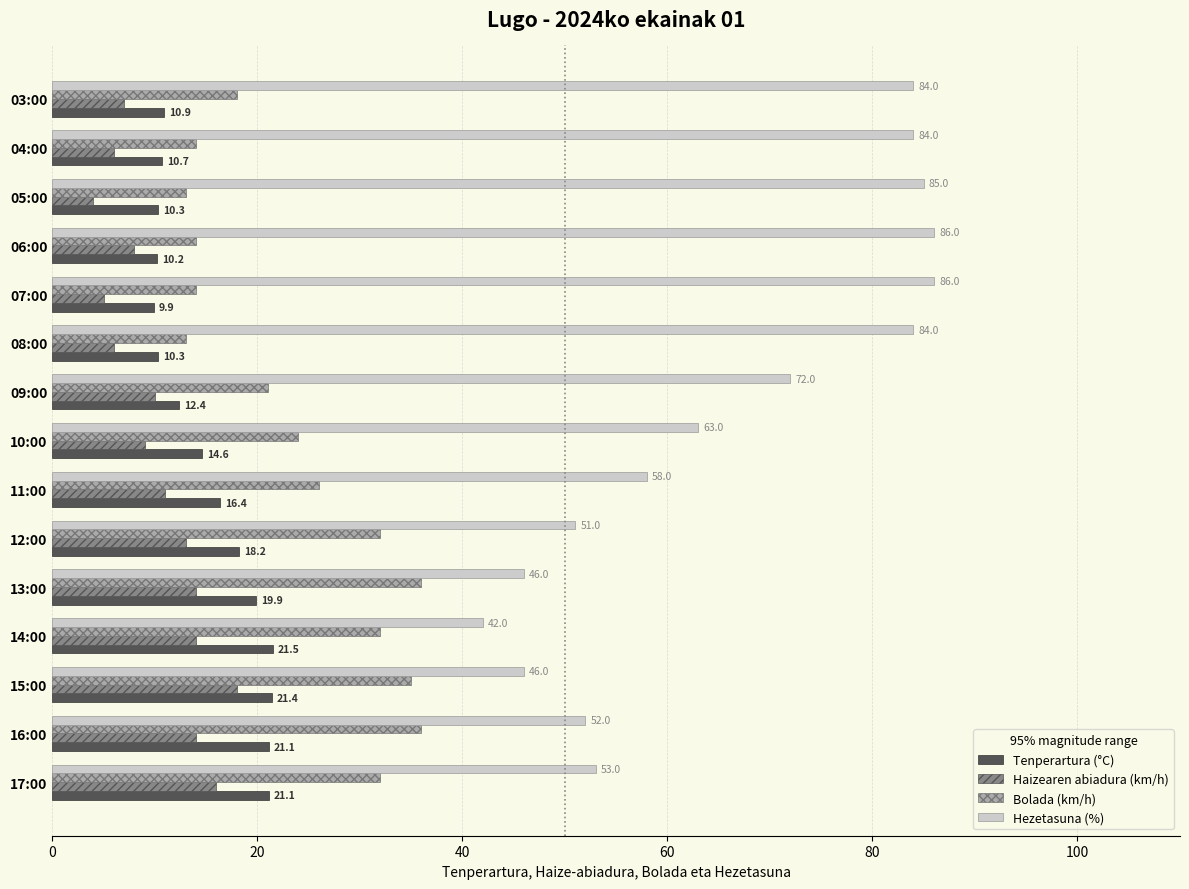

What is the difference between the highest and lowest values at 16:00?

38.0